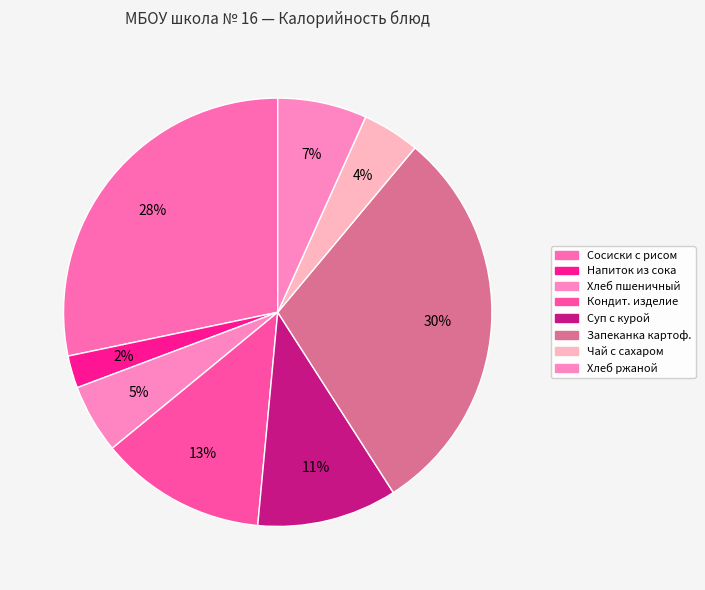

How many segments does this pie chart have?

8